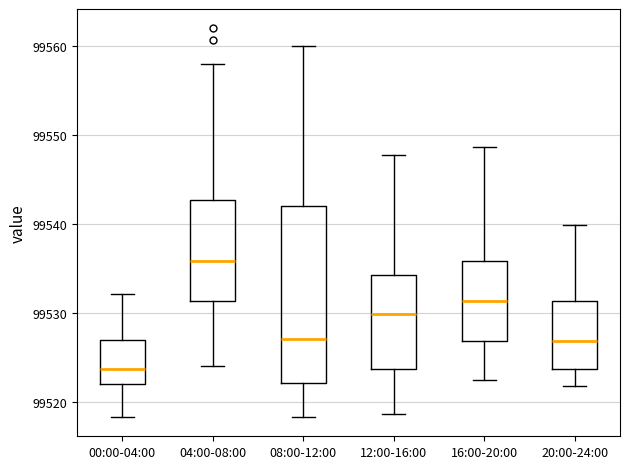

Where is the upper edge of the box for 04:00-08:00 on the y-axis? The values are not printed on the chart, so give them approximately, as read against the axis.

99543